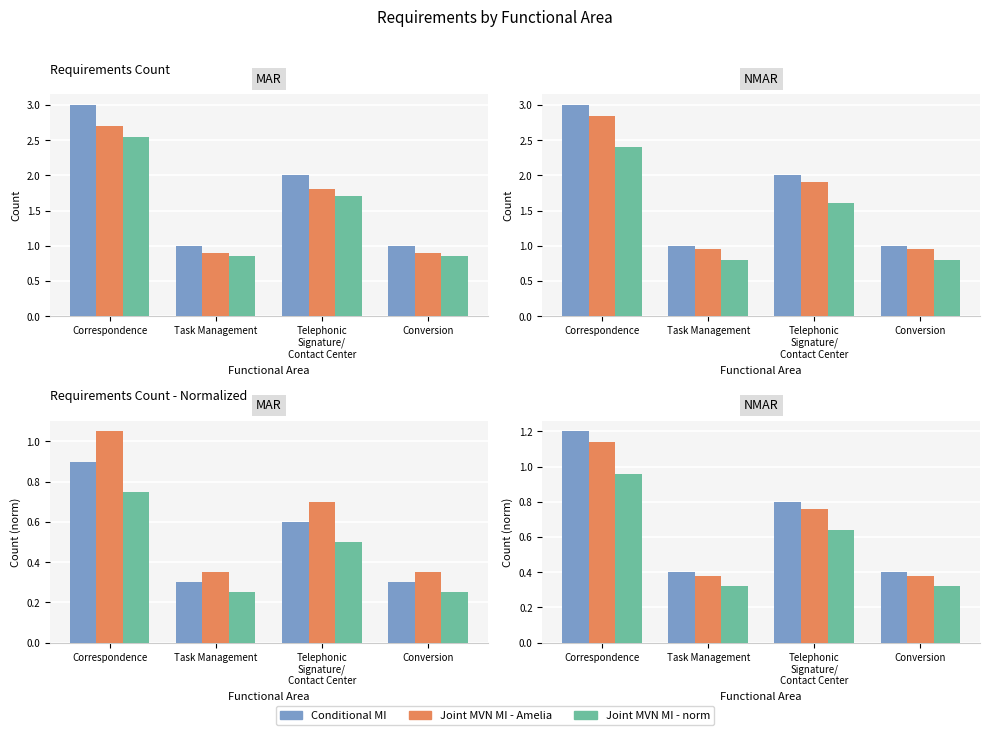

Is the value of Conditional MI at Correspondence greater than the value of Joint MVN MI - norm at Correspondence?

Yes